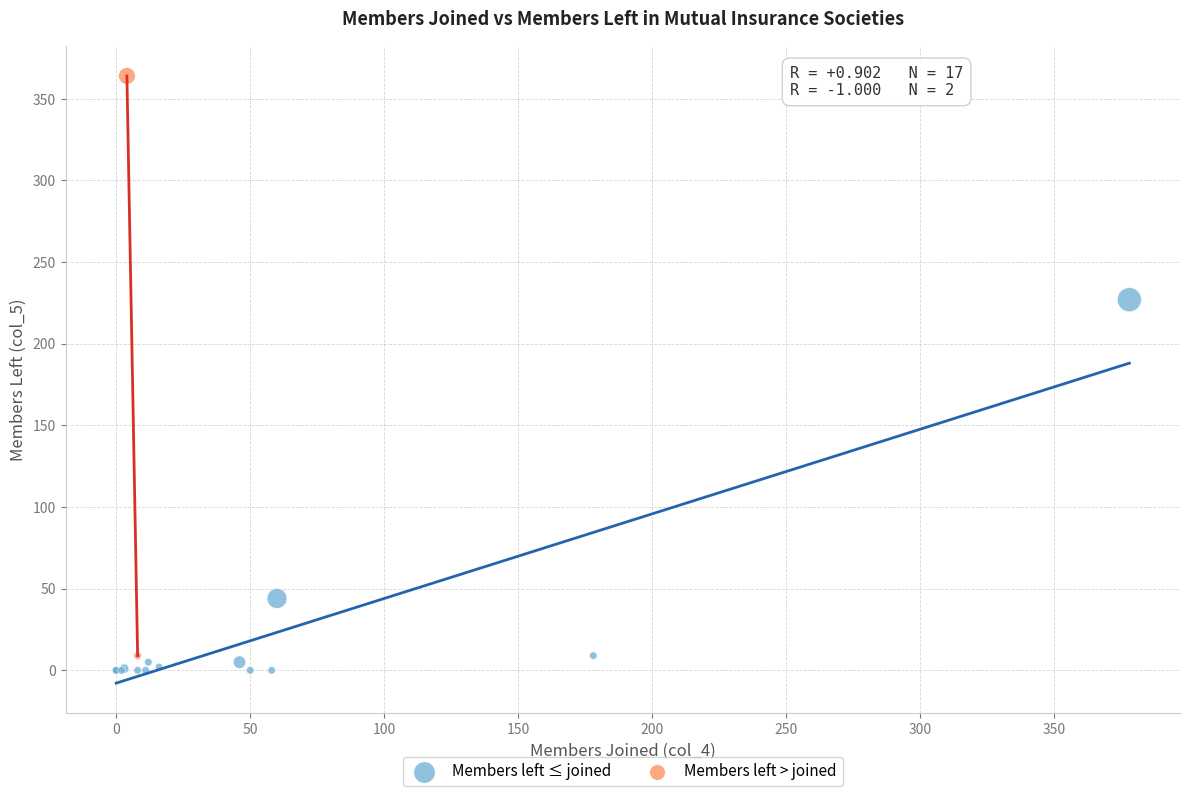

Which series reaches the maximum Y coordinate?

Members left > joined